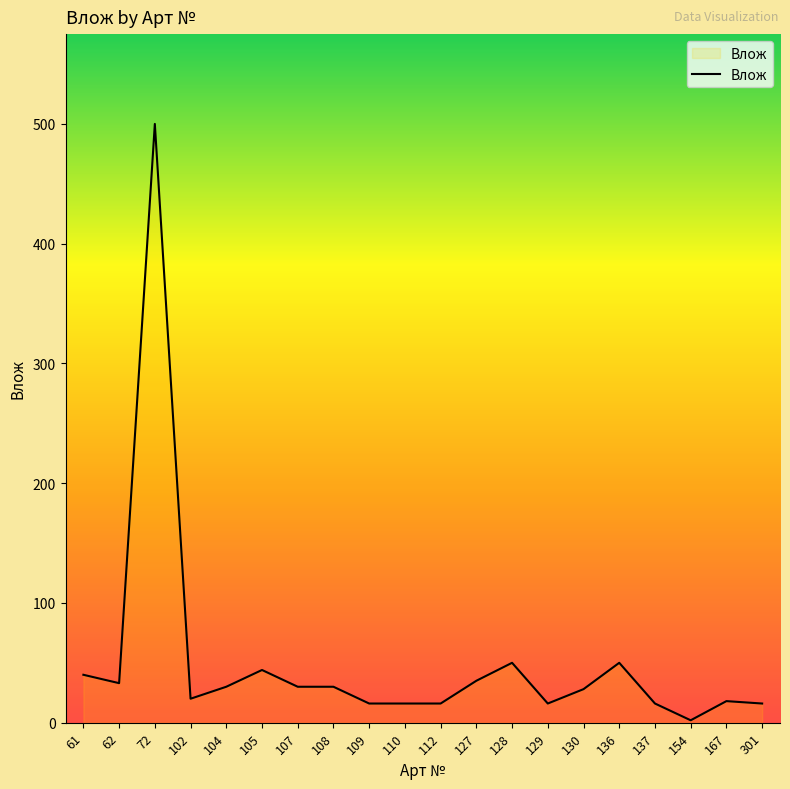

What is the difference between the second highest and minimum values?

48